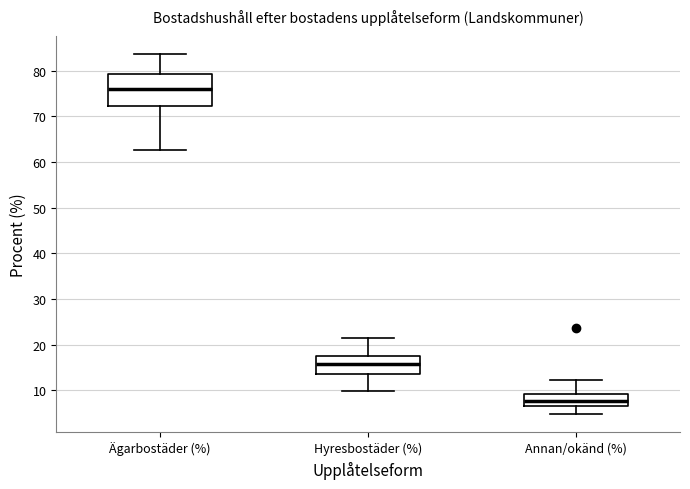

Reading left to right, read every box against the y-axis: the position of its median line, the range the box covers, and the ends of its whiskers. The values are not printed on the chart, so give them approximately, as read against the axis.

Ägarbostäder (%): median 76, box 72 to 79, whiskers 63 to 84
Hyresbostäder (%): median 16, box 14 to 17, whiskers 10 to 22
Annan/okänd (%): median 8, box 7 to 9, whiskers 5 to 12